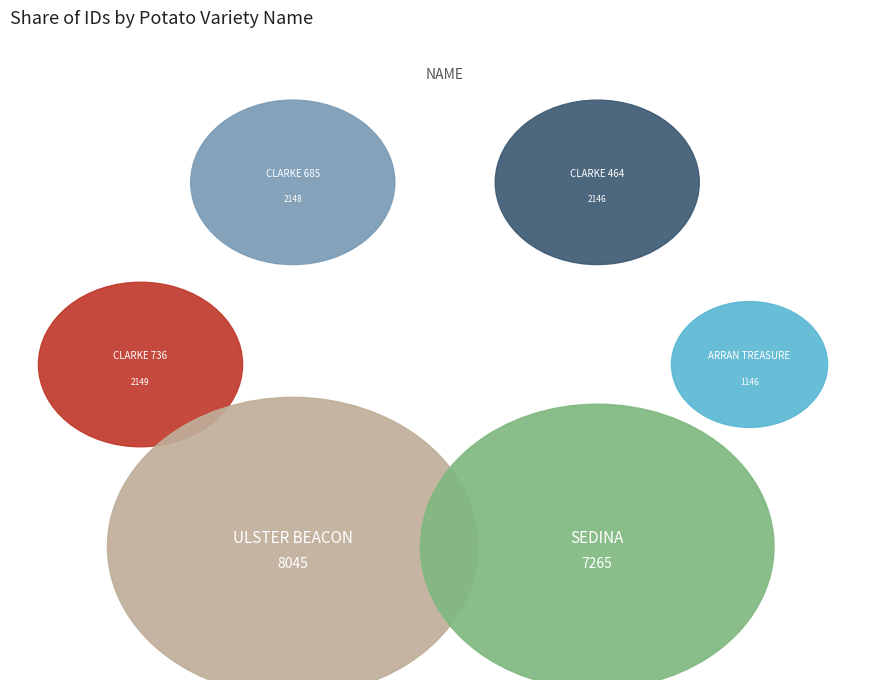

What percentage is the ARRAN TREASURE slice, to the nearest percent?

5%